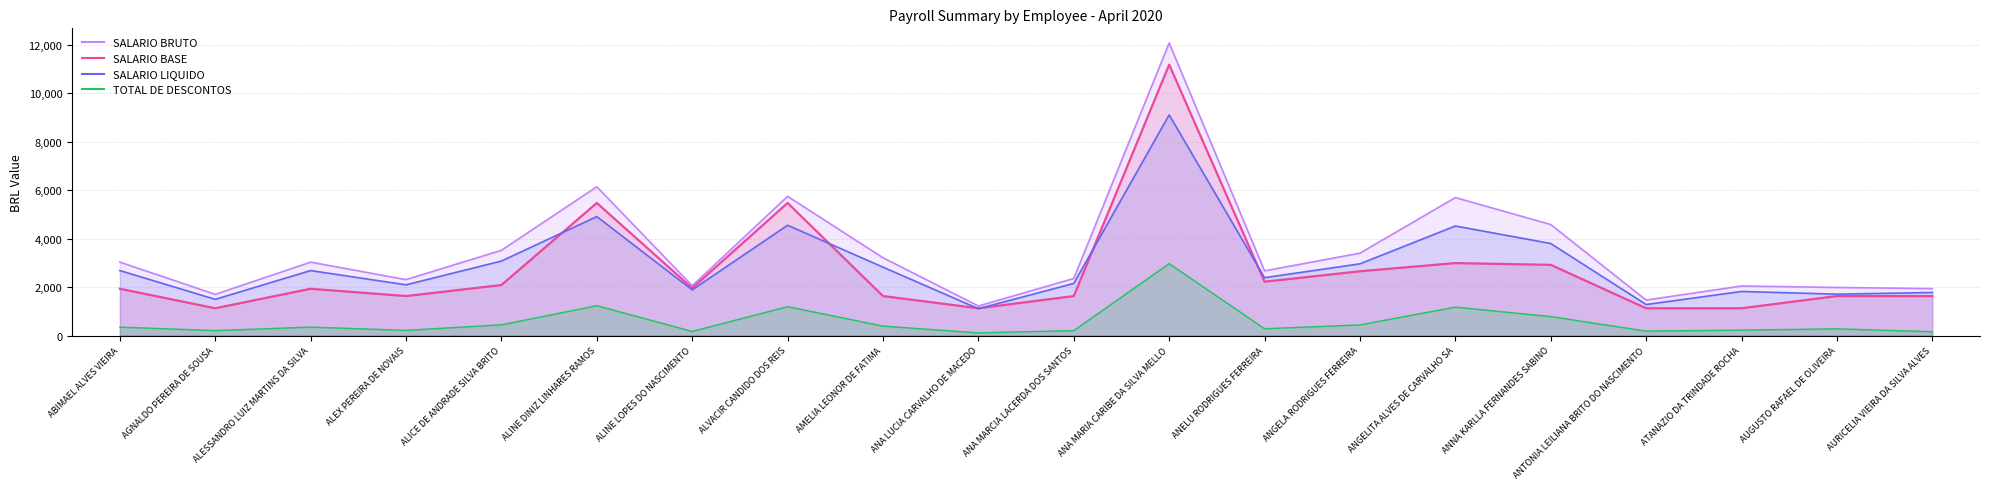

What is the value of the SALARIO BASE point at the 12th from the left?

11186.5